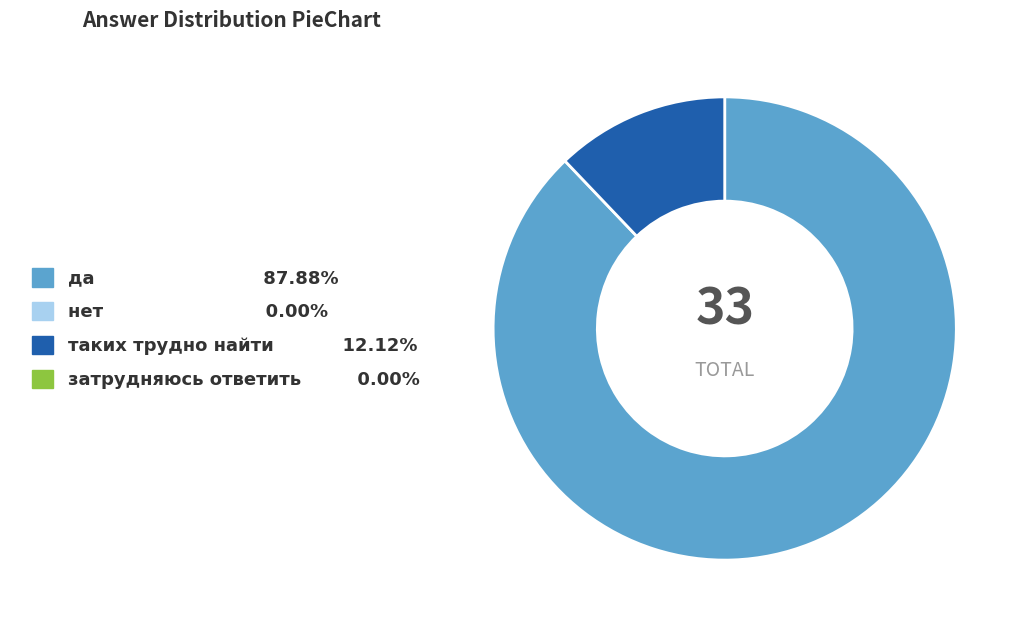

Is there any slice that represents more than half of the pie?

Yes